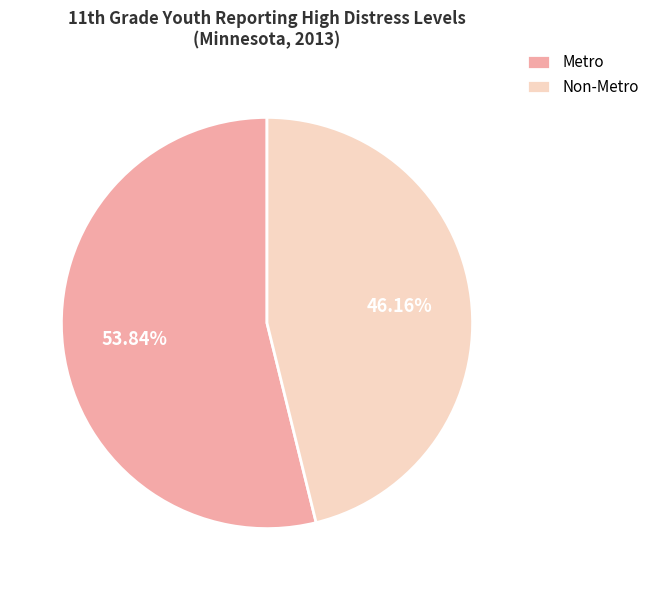

How many slices are in this pie chart?

2